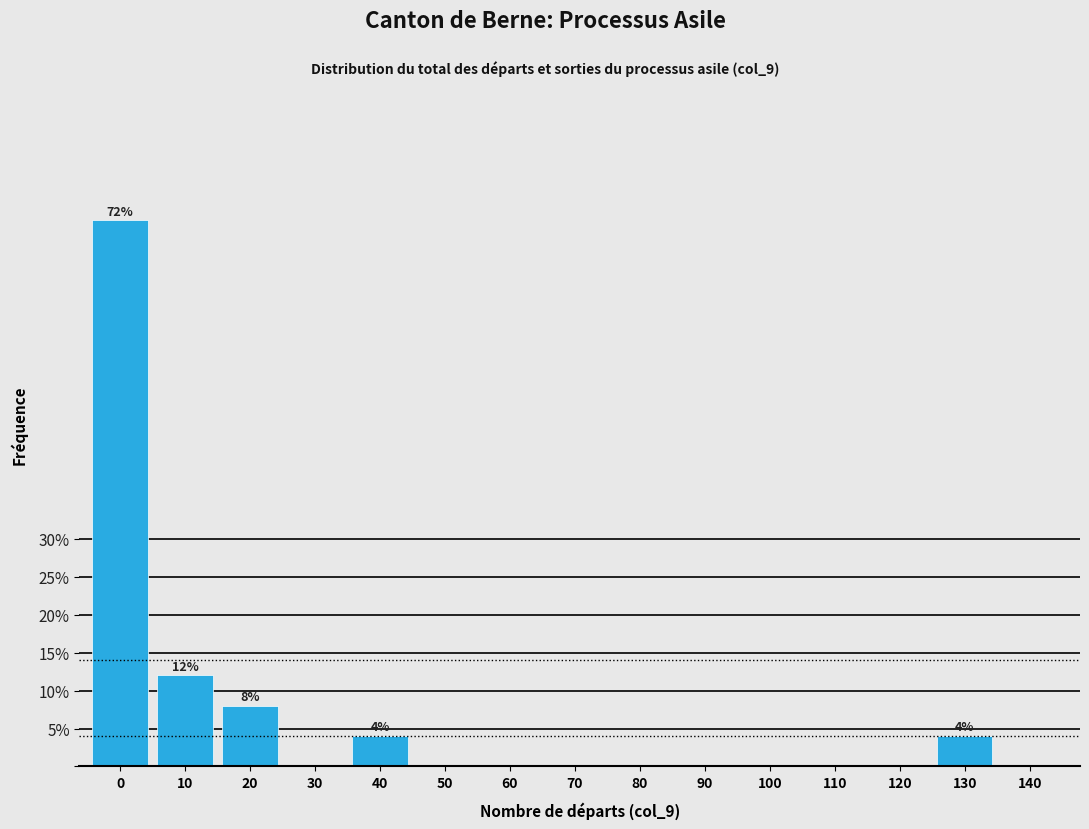

Reading left to right, extract all data points from this chart.

0=72	10=12	20=8	30=0	40=4	50=0	60=0	70=0	80=0	90=0	100=0	110=0	120=0	130=4	140=0